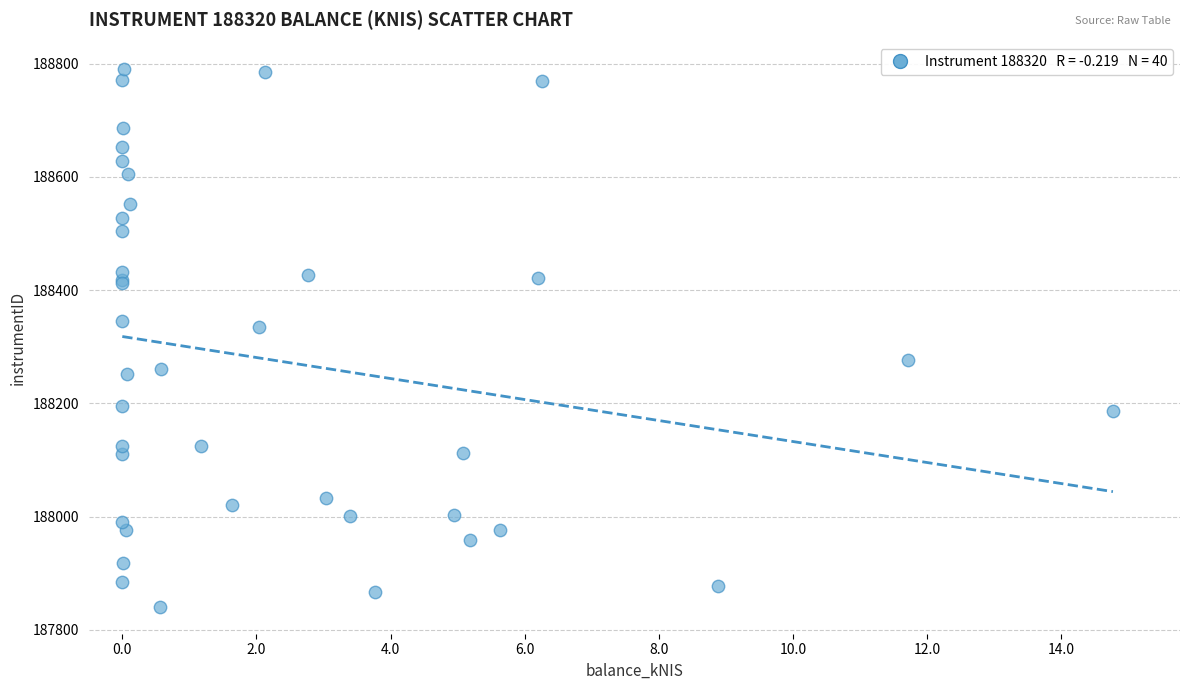

What Y value in the scatter plot is closest to 188315?

188334.2